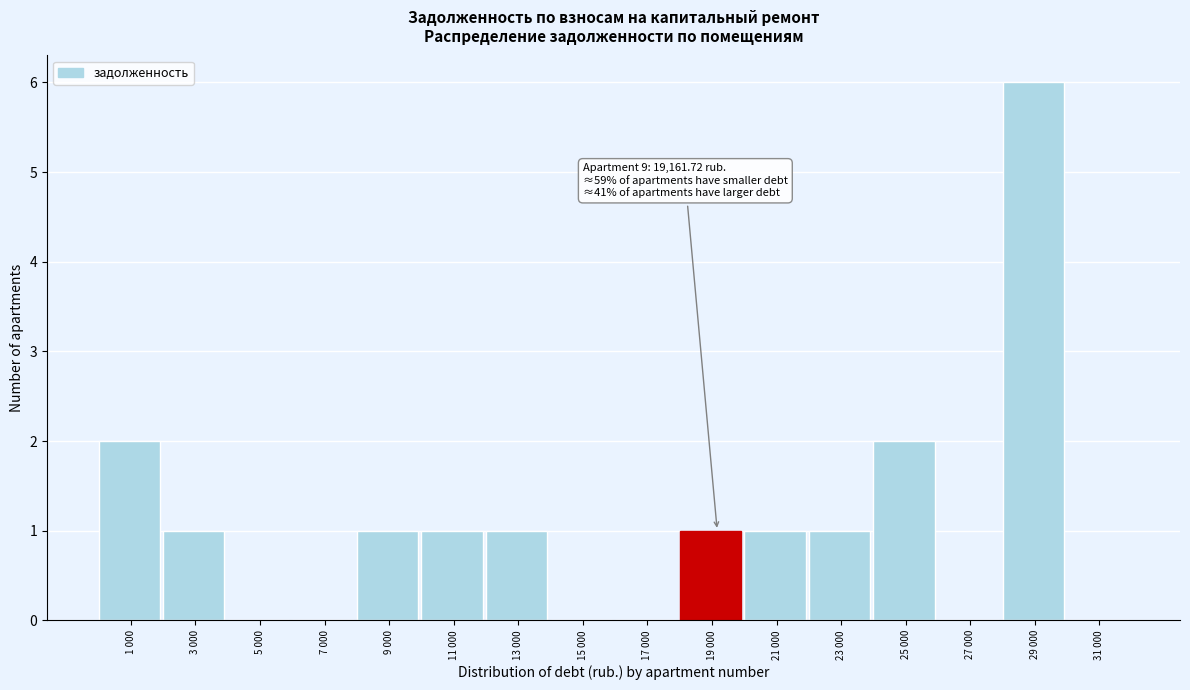

Reading left to right, transcribe all the data shown in this chart.

1 000=2	3 000=1	5 000=0	7 000=0	9 000=1	11 000=1	13 000=1	15 000=0	17 000=0	19 000=1	21 000=1	23 000=1	25 000=2	27 000=0	29 000=6	31 000=0